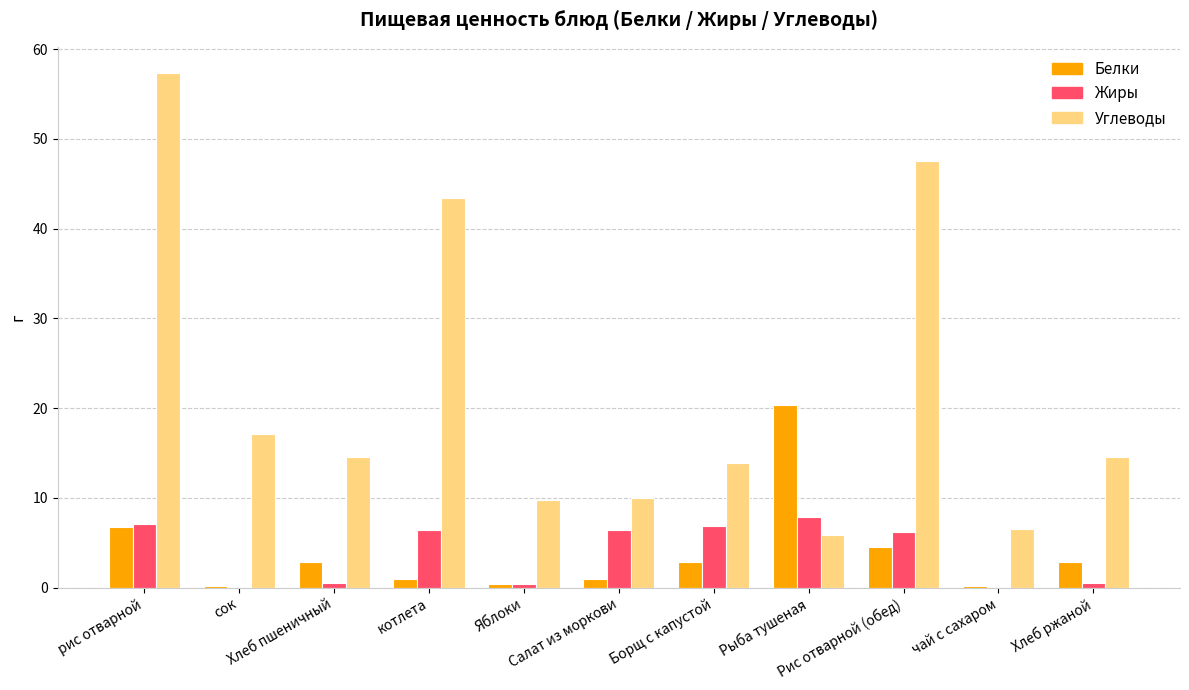

What is the sum of all Углеводы values?

240.7